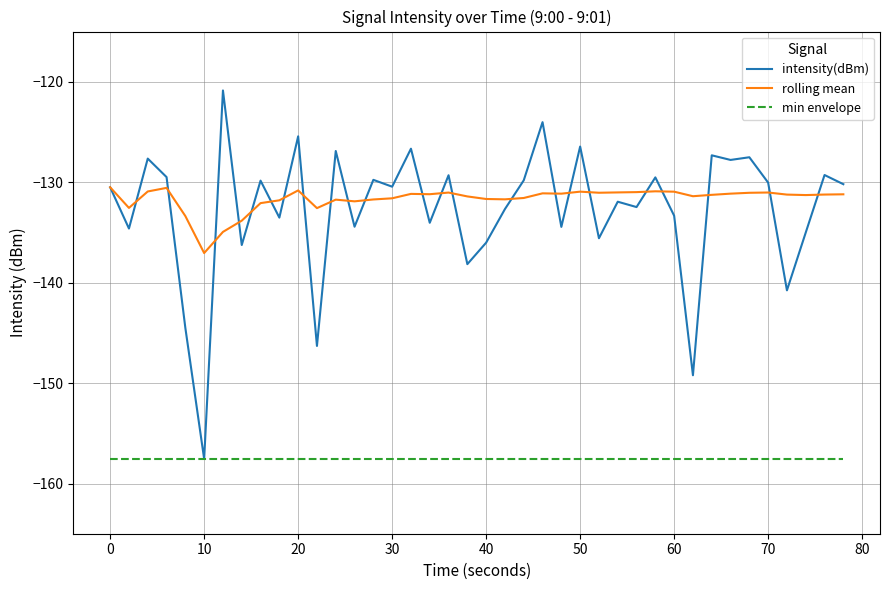

What is the maximum value for min envelope?

-157.6